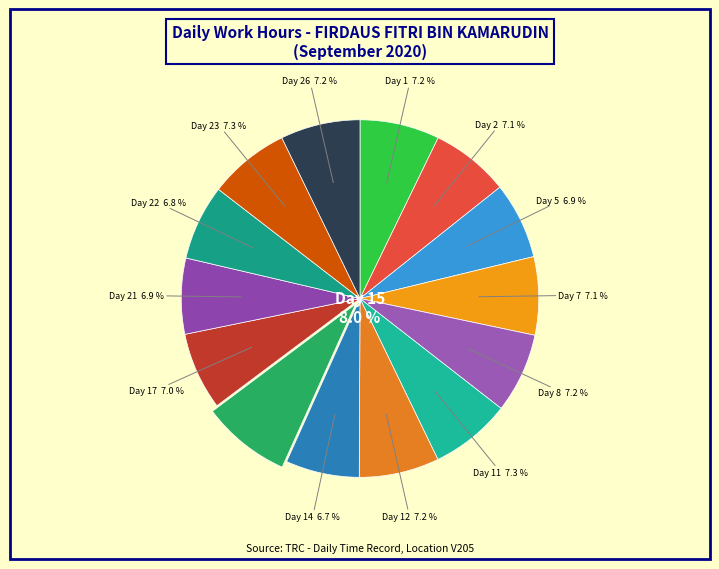

To the nearest percent, what percentage of the pie is Day 11?

7%